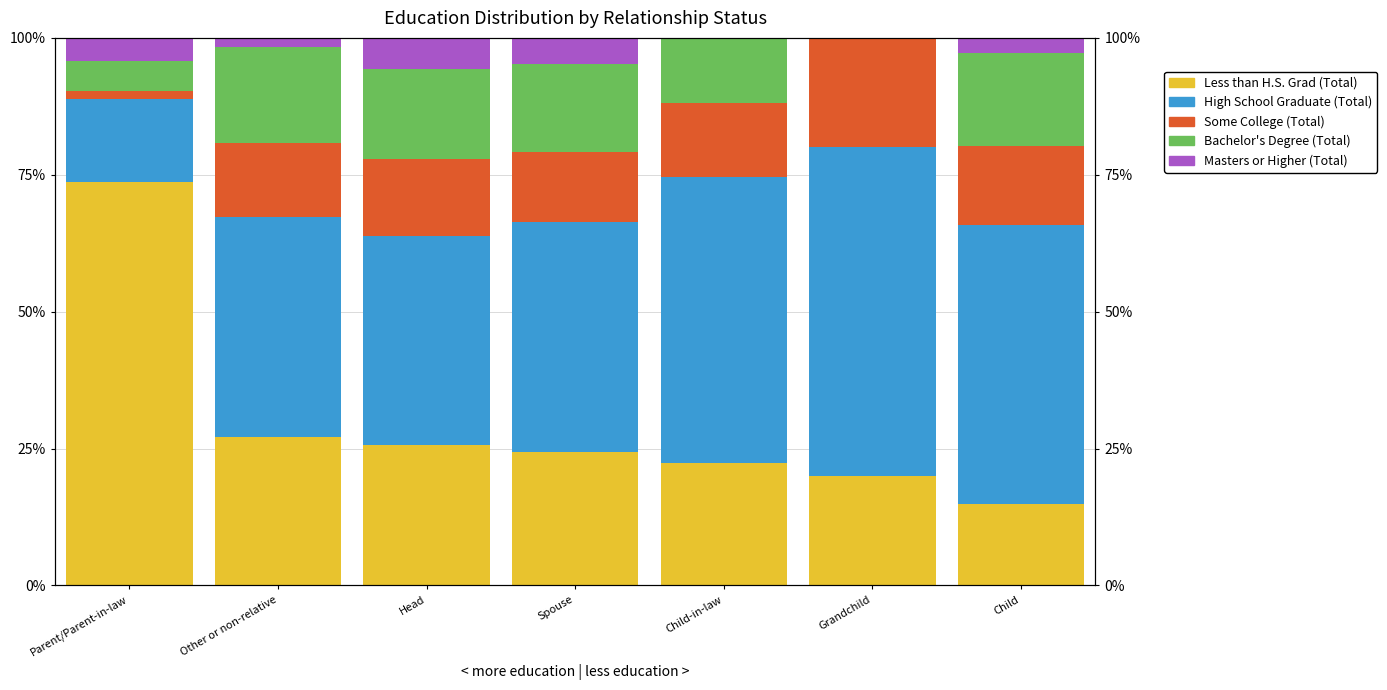

What is the difference between the second highest and minimum values in the High School Graduate (Total) series?

37.0